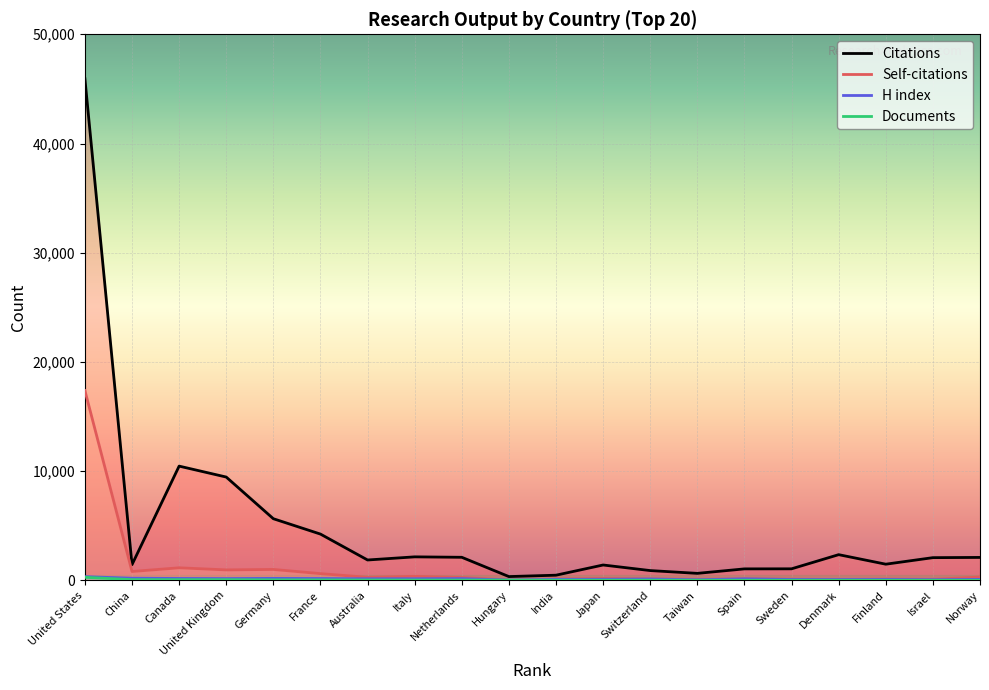

Which series has the widest spread of values?

Citations